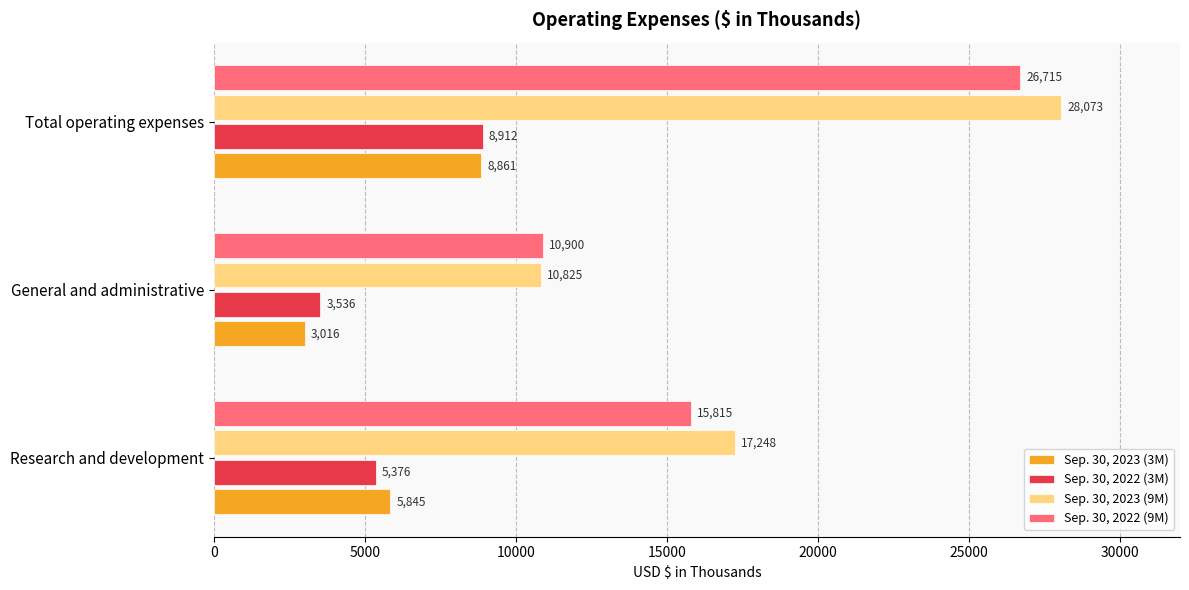

What is the difference between the second highest and minimum values in the Sep. 30, 2023 (3M) series?

2829